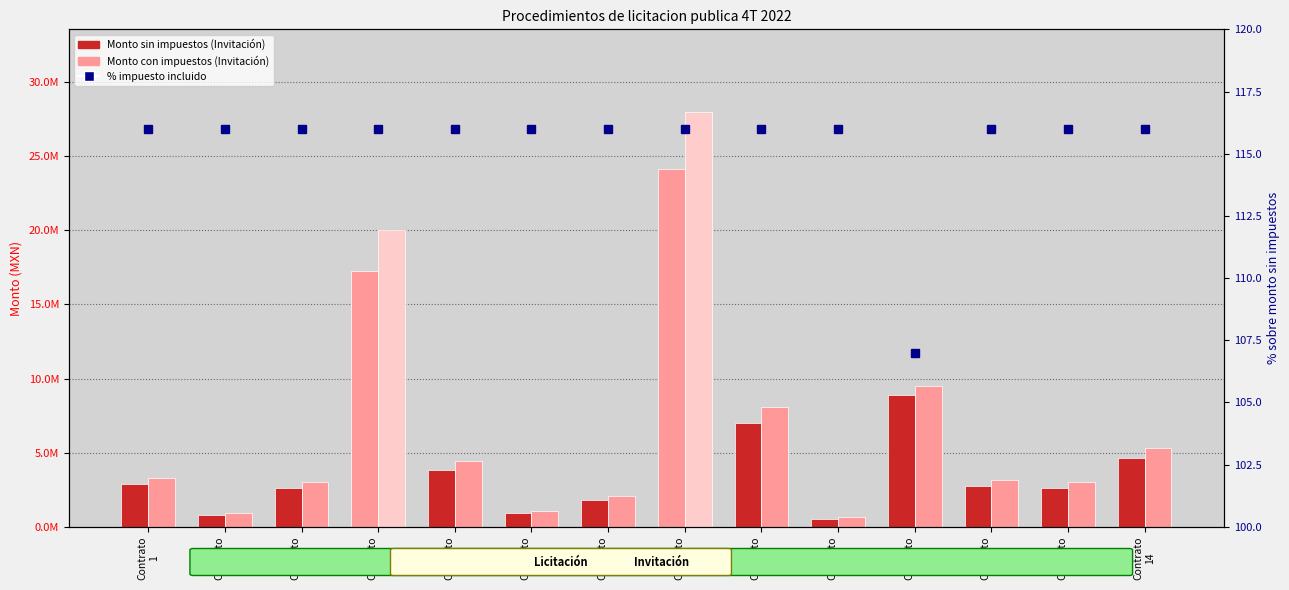

List the labels in order of Monto sin impuestos value, largest first.

Contrato
8, Contrato
4, Contrato
11, Contrato
9, Contrato
14, Contrato
5, Contrato
1, Contrato
12, Contrato
3, Contrato
13, Contrato
7, Contrato
6, Contrato
2, Contrato
10